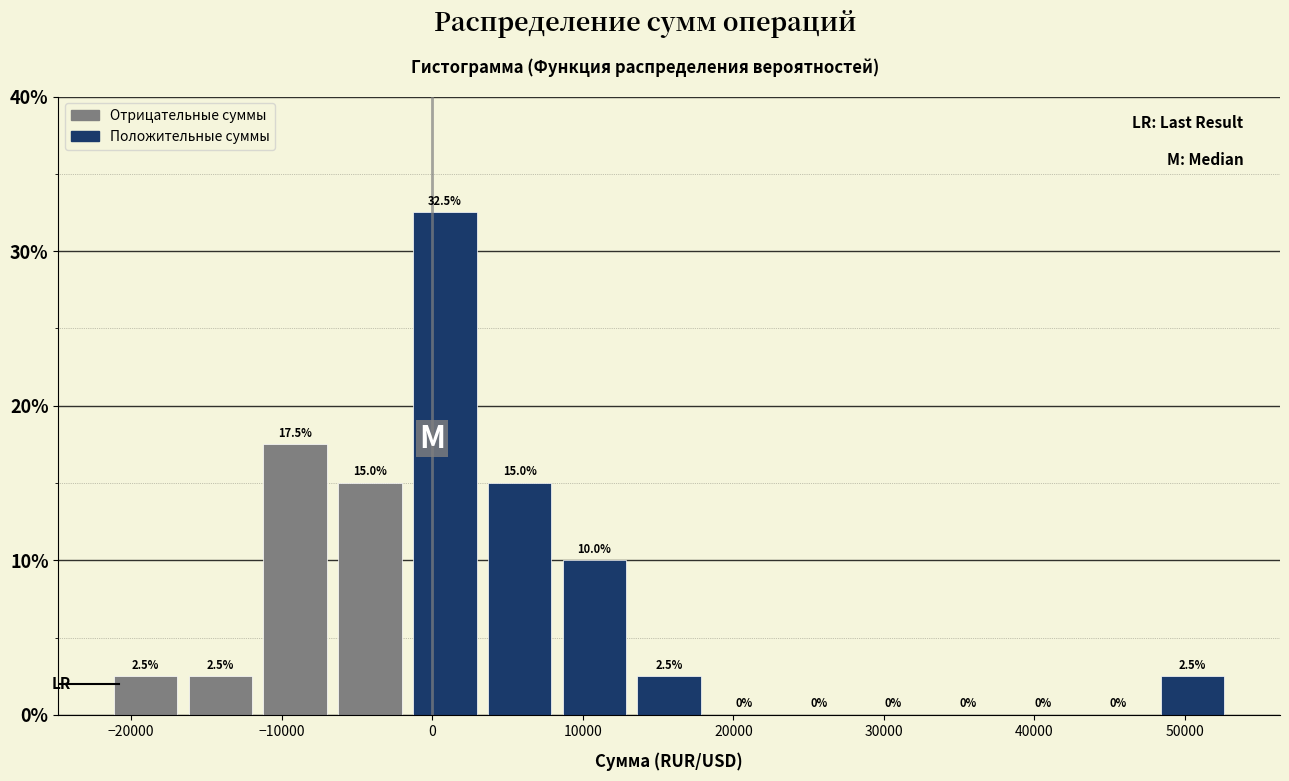

Reading left to right, list every bar in this chart as the range it spans on the x-axis followed by its height. The bar edges are not printed on the chart, so give them approximately, as read against the axis.

-22000 to -17000: 2.5
-17000 to -12000: 2.5
-12000 to -7000: 17.5
-7000 to -2000: 15.0
-2000 to 3000: 32.5
3000 to 8000: 15.0
8000 to 13000: 10.0
13000 to 18000: 2.5
18000 to 23000: 0.0
23000 to 28000: 0.0
28000 to 33000: 0.0
33000 to 38000: 0.0
38000 to 43000: 0.0
43000 to 48000: 0.0
48000 to 53000: 2.5